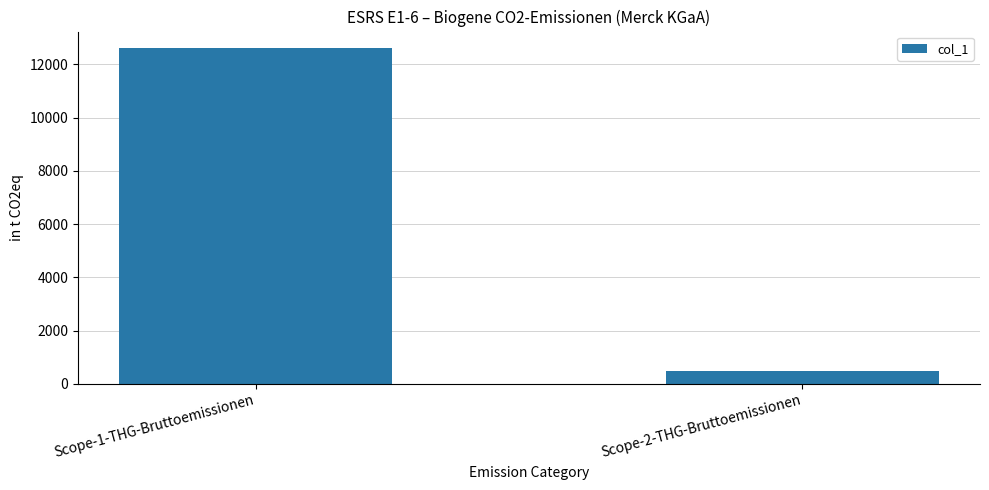

What is the change in value from Scope-1-THG-Bruttoemissionen to Scope-2-THG-Bruttoemissionen?

-12112